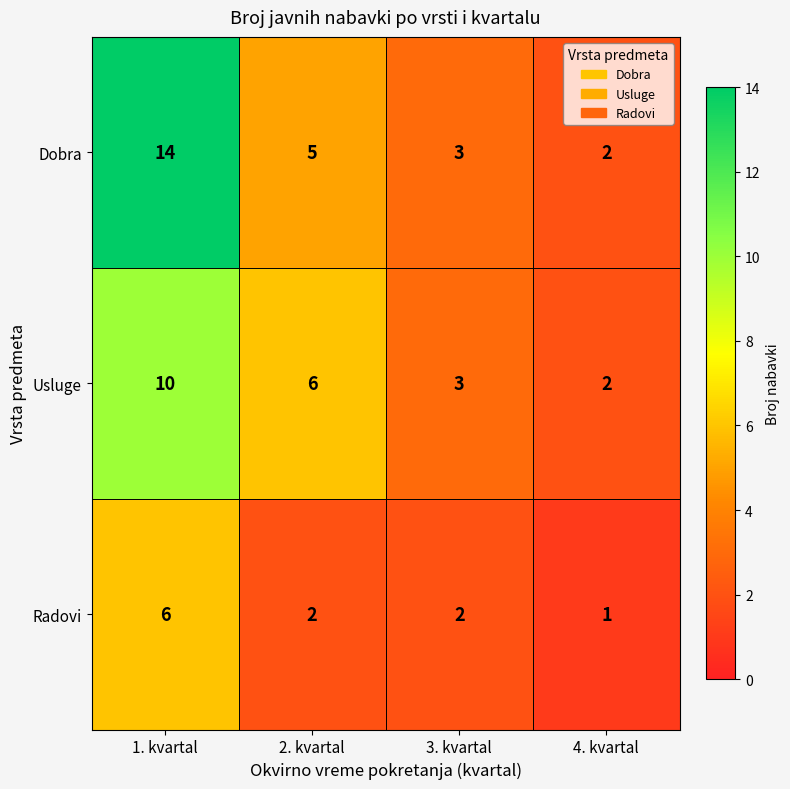

What is the sum of all Dobra values?

24